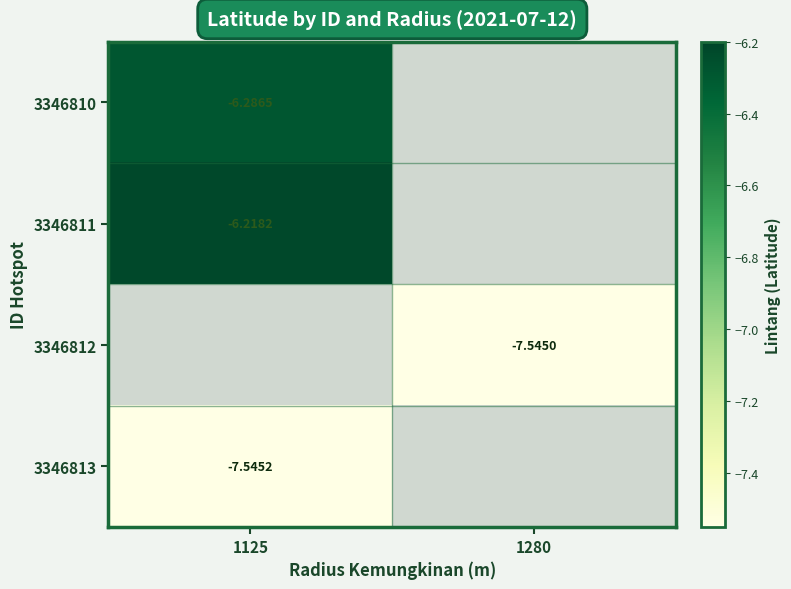

What is the smallest value displayed?

-7.5